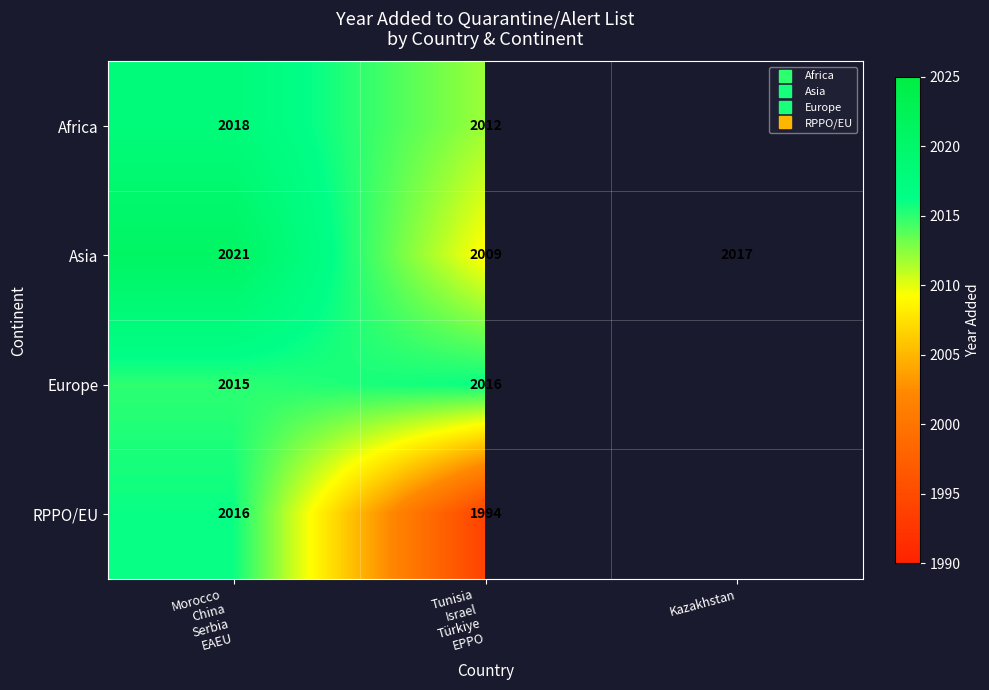

Between Kazakhstan and Morocco
China
Serbia
EAEU, which is larger?

Morocco
China
Serbia
EAEU